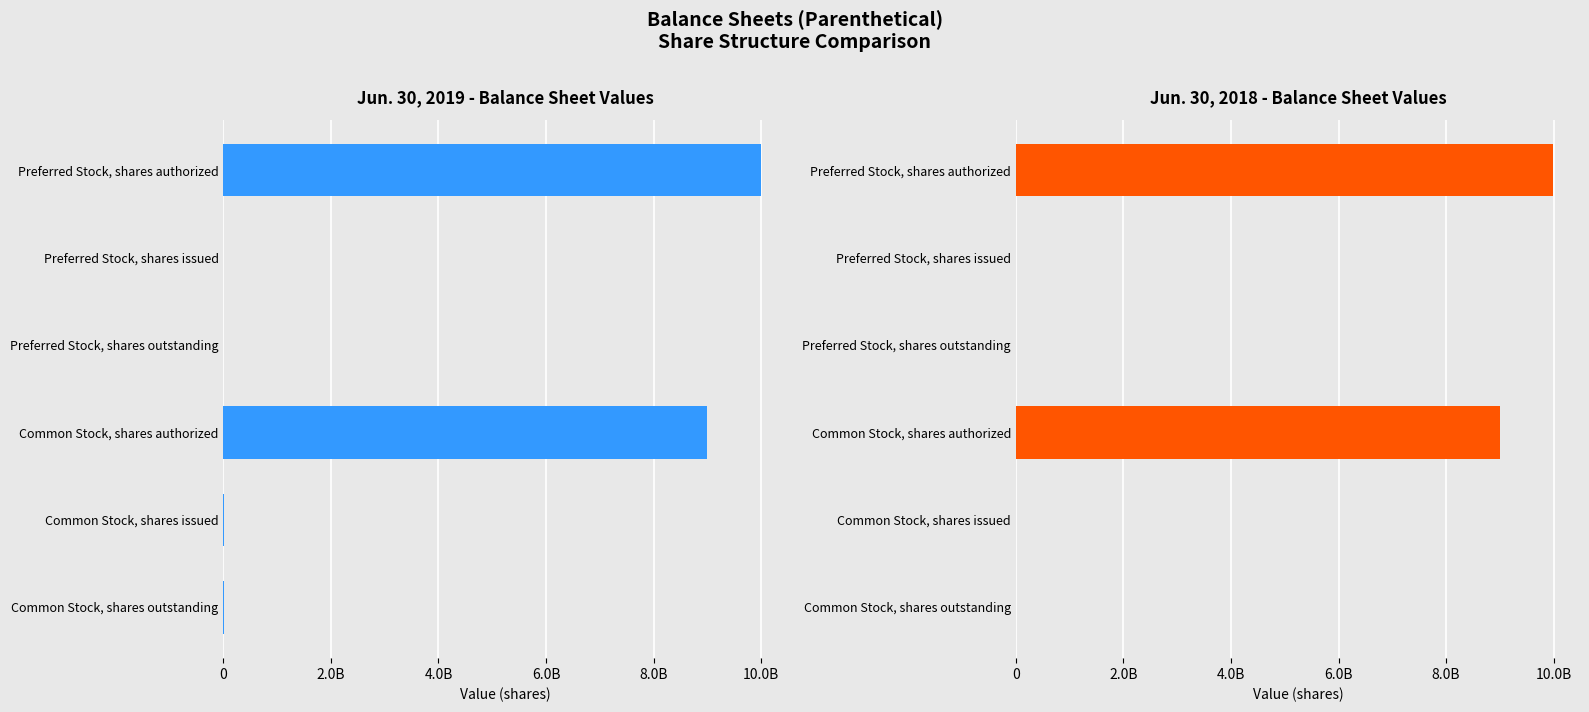

How many values in the Jun. 30, 2019 series are below 5000000?

2